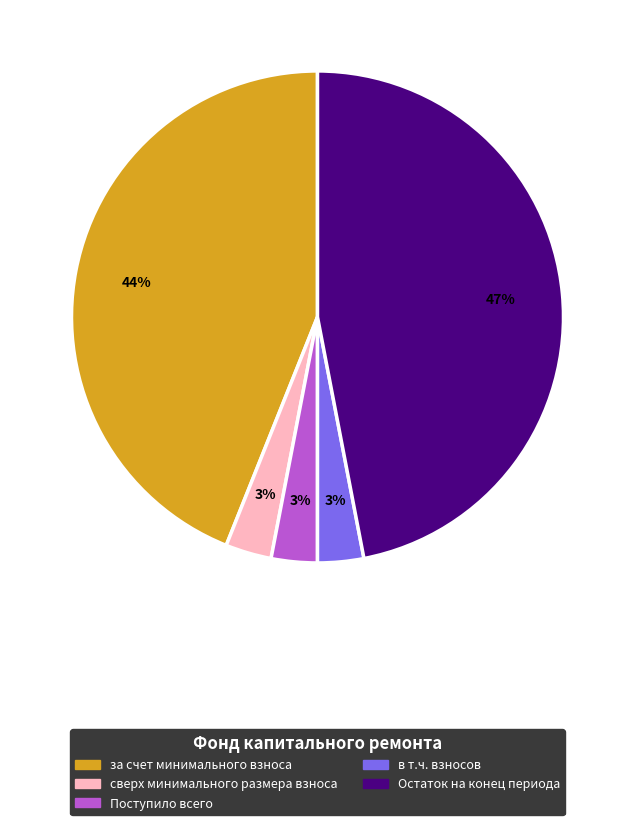

Is there any slice that represents more than half of the pie?

No